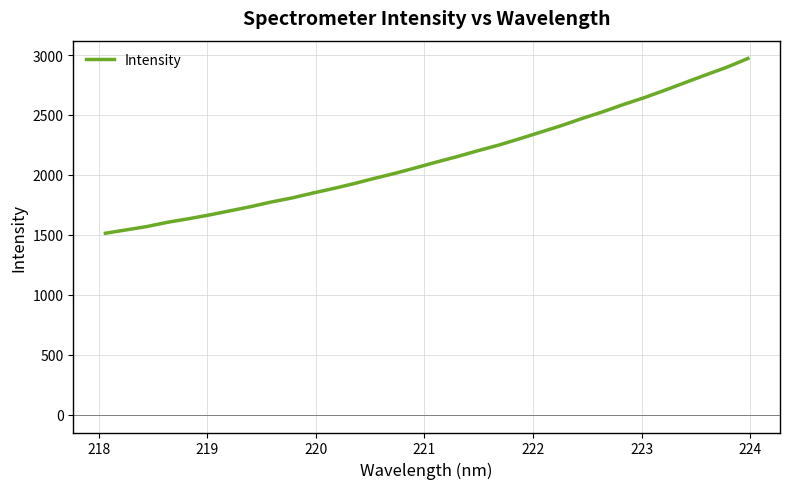

What is the sum of all values?

68463.7